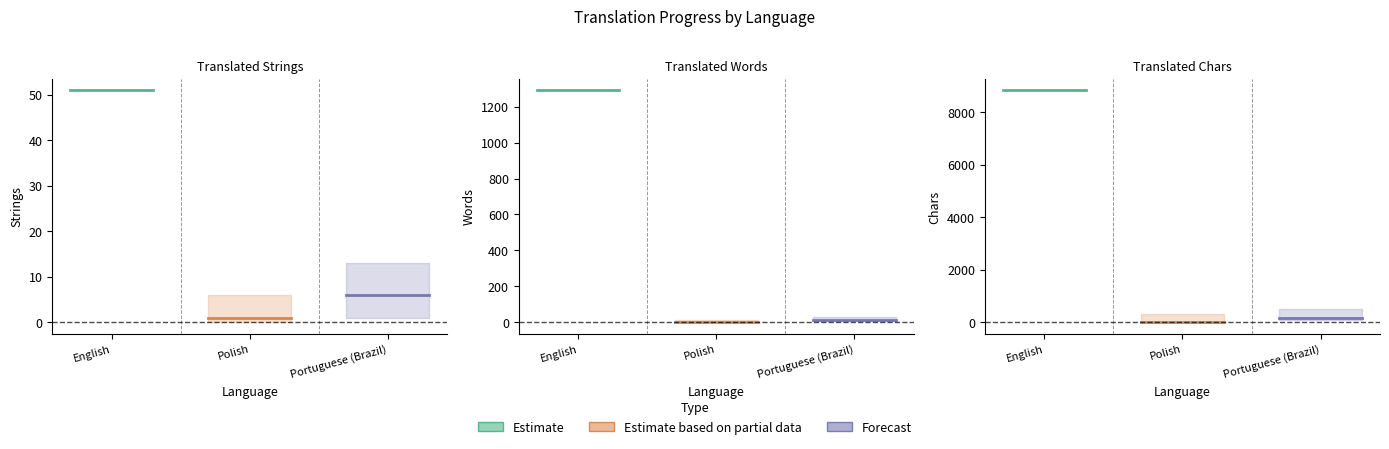

Between English and Polish, which is larger?

English